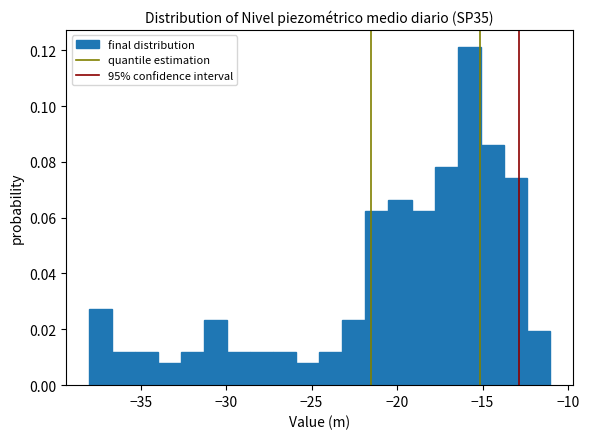

Read against the x-axis, roughly where is the centre of the tallest bar?

-16.0